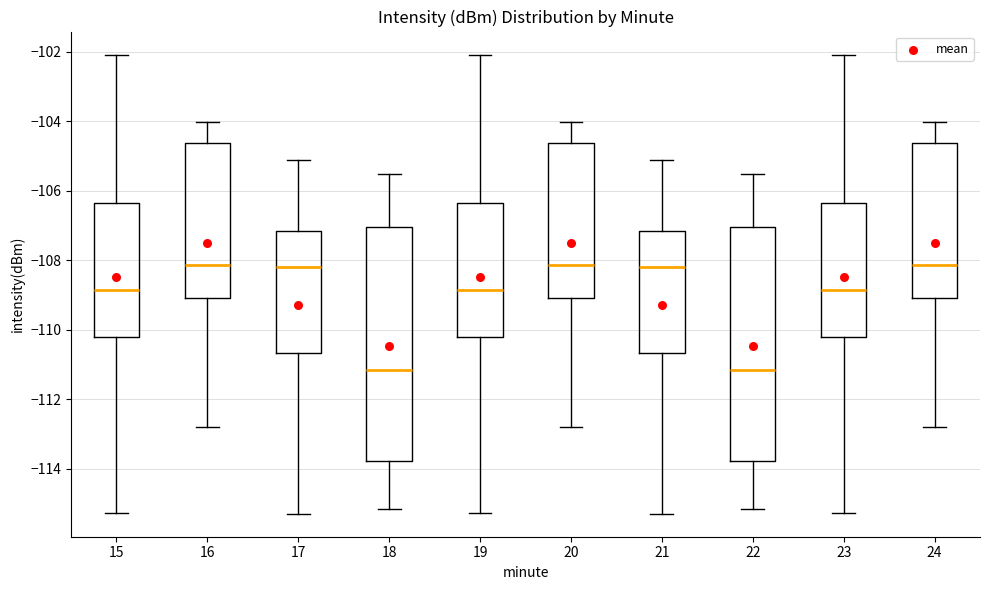

Where does the upper whisker of the box at x = 22 end on the y-axis? The values are not printed on the chart, so give them approximately, as read against the axis.

-105.6